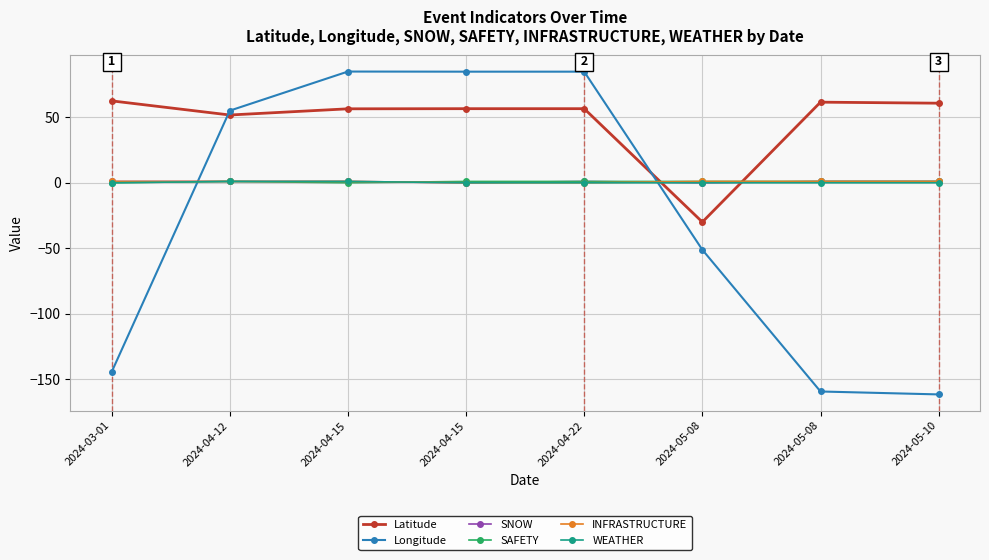

What is the value of the Latitude point at the 5th from the left?

56.6